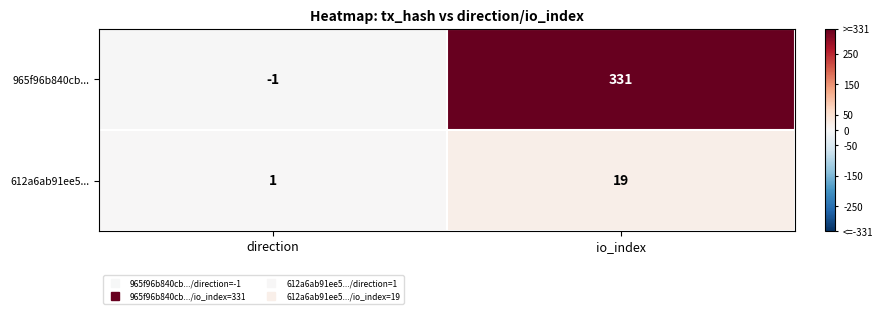

Reading left to right, list all the values displayed in this chart.

965f96b840cb...: -1	331
612a6ab91ee5...: 1	19